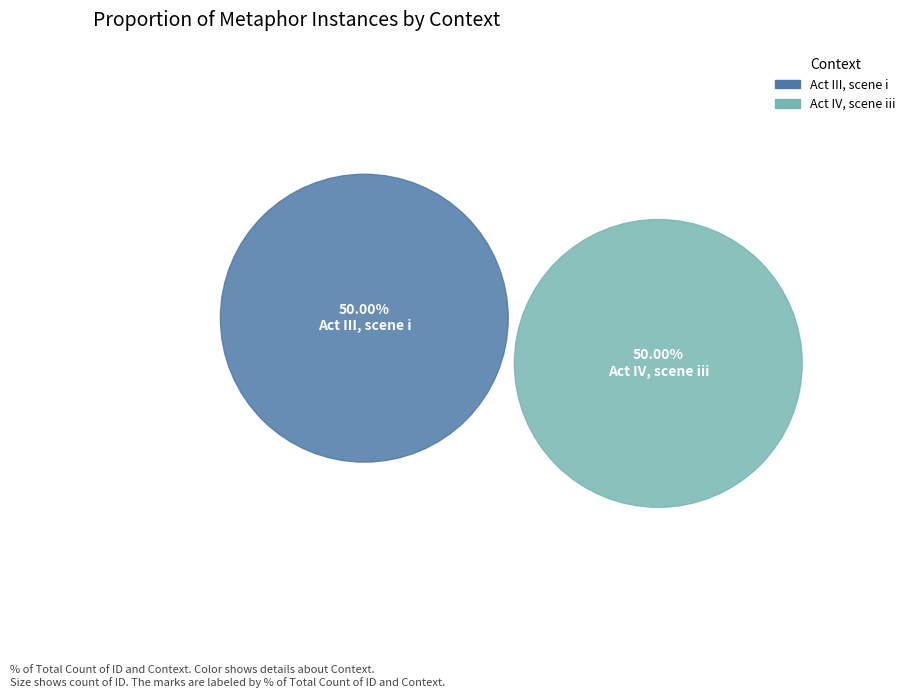

Which has a higher value, Act III, scene i or Act IV, scene iii?

Act IV, scene iii